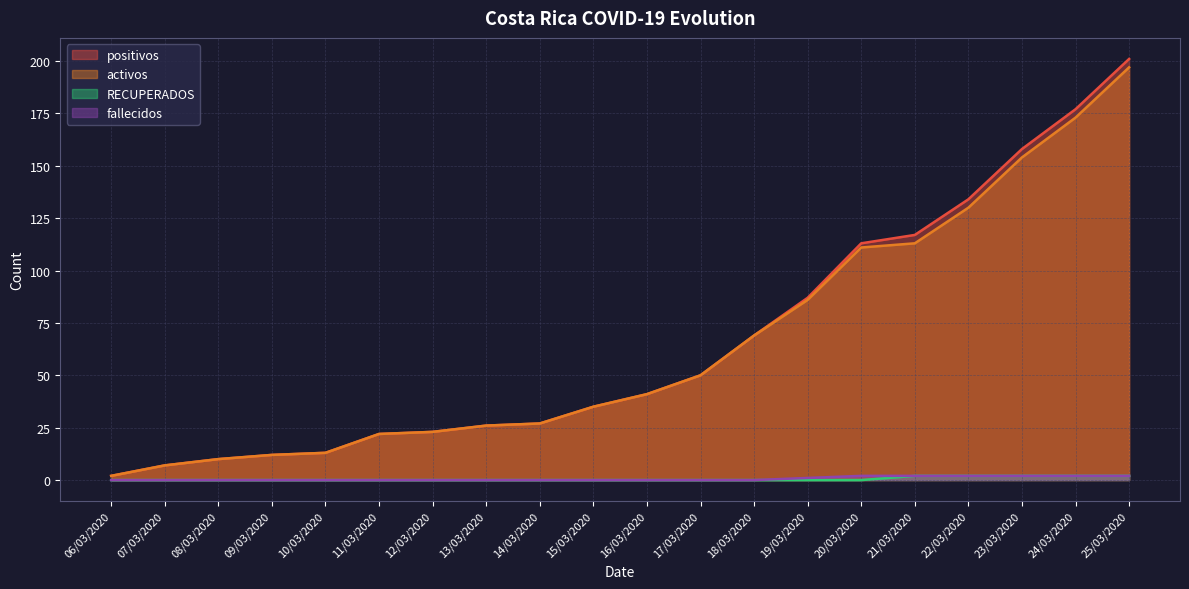

Is the value of fallecidos at 14/03/2020 greater than the value of RECUPERADOS at 09/03/2020?

No